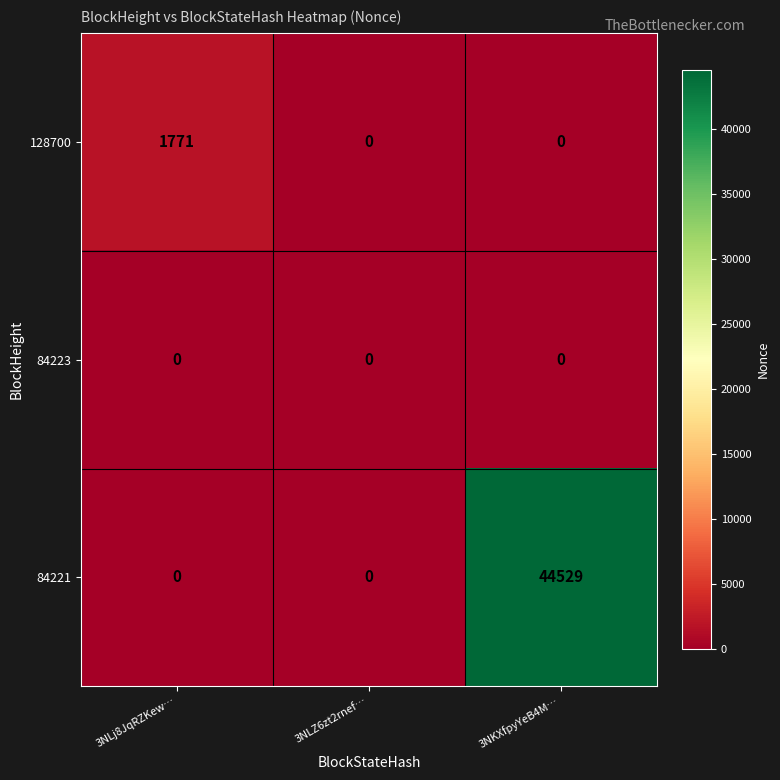

True or false: 84221 has a value of 0 at 3NLj8JqRZKew….

True